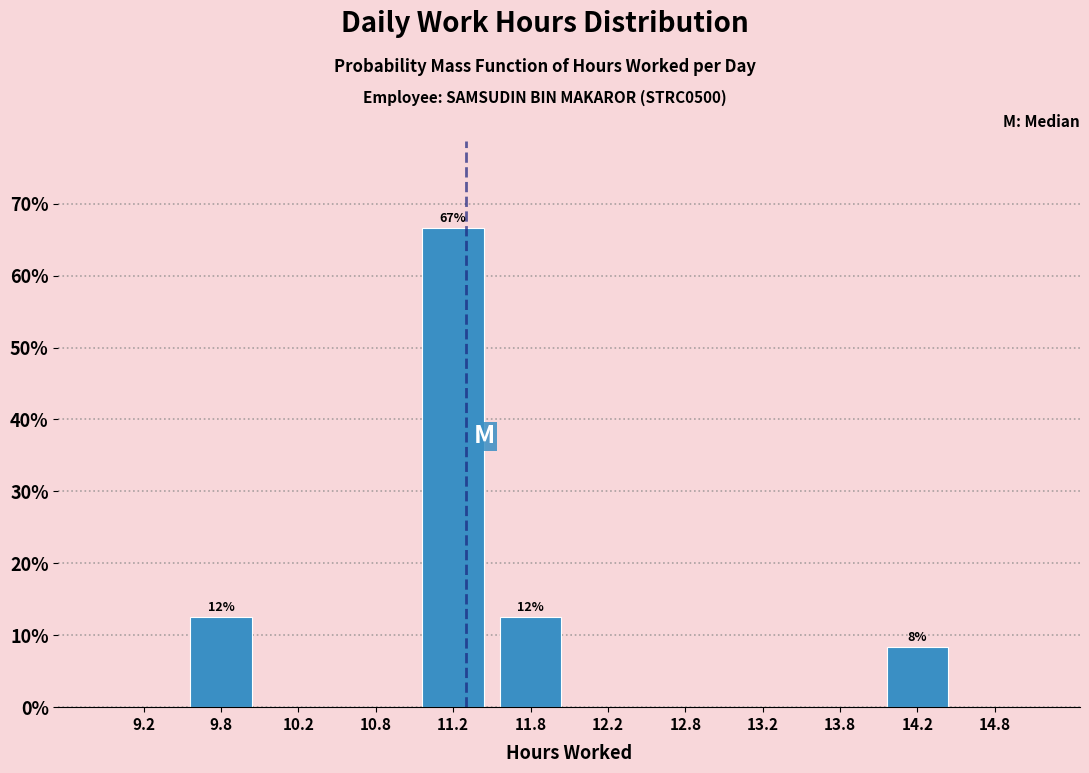

Which range on the x-axis has the tallest bar?

11.0 to 11.5